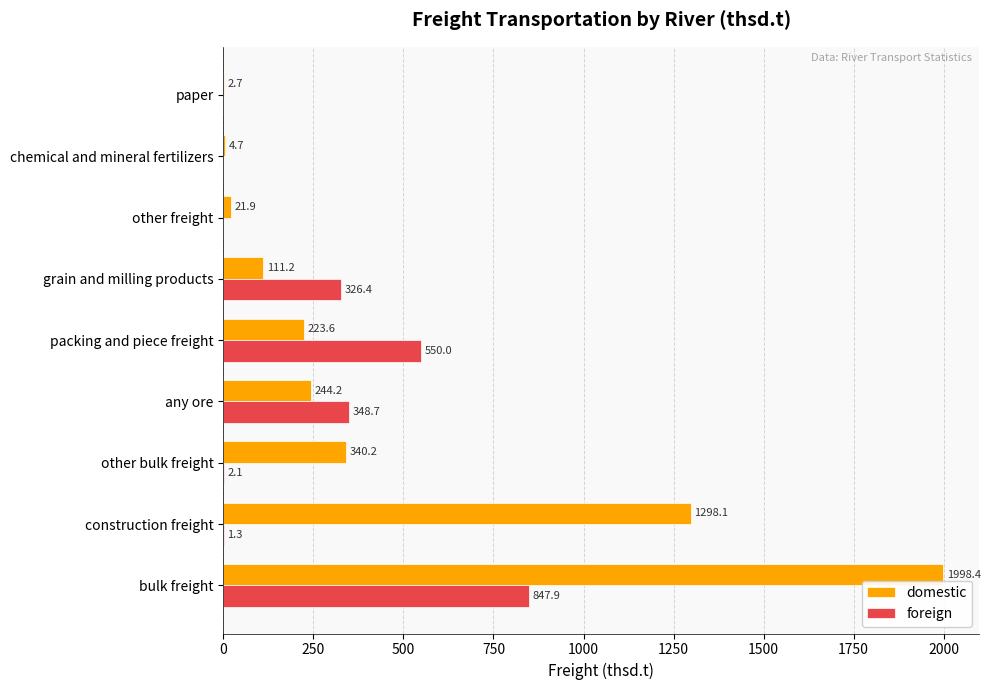

The value of foreign at paper is 0.0. True or false?

True